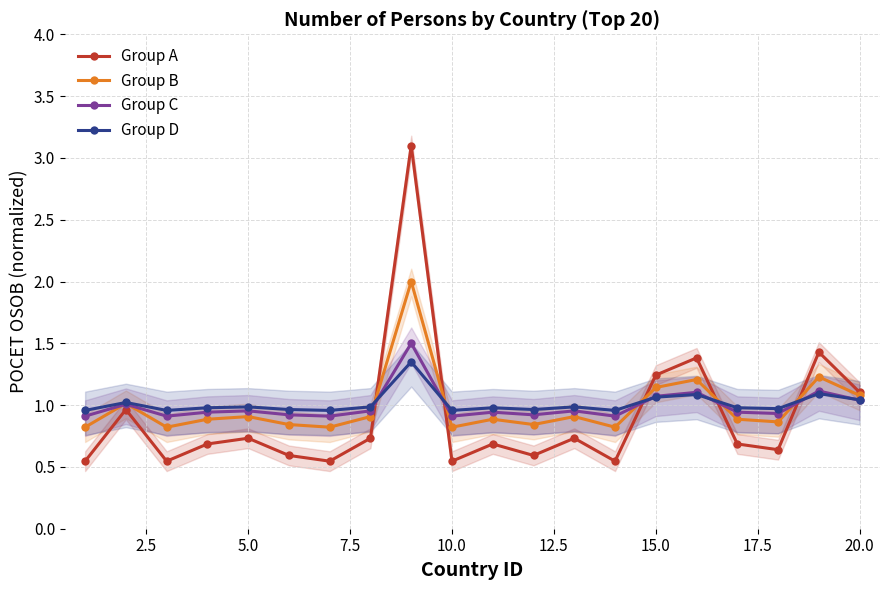

True or false: Group D and Group A cross at least once.

True